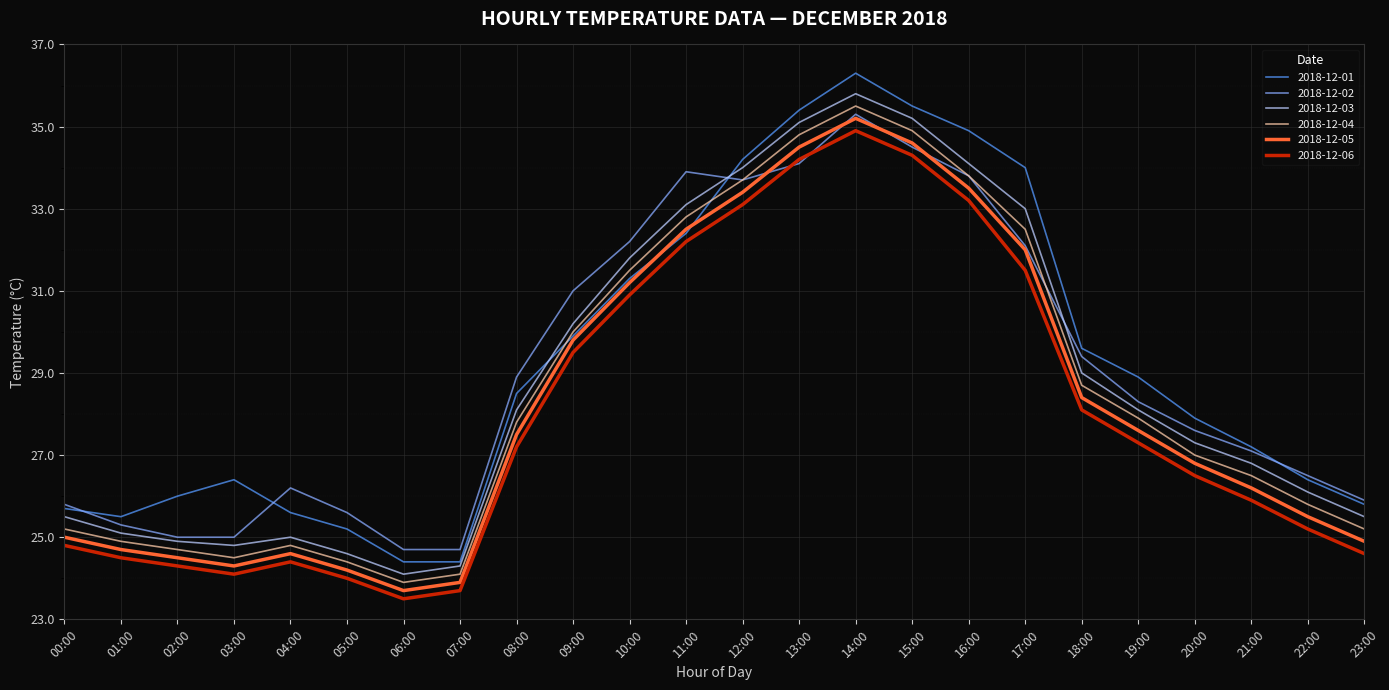

True or false: 2018-12-02 and 2018-12-03 intersect in this chart.

True